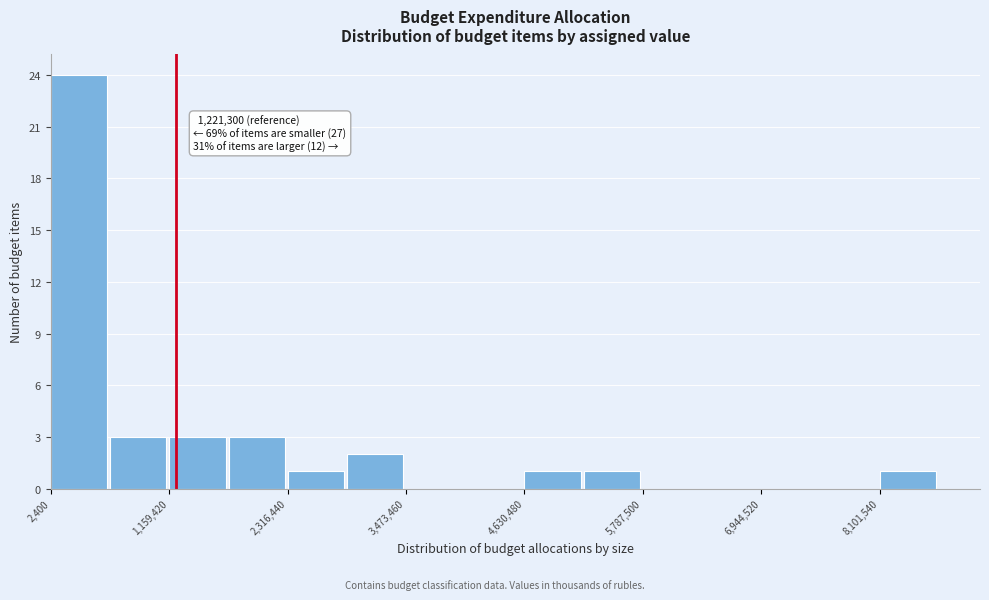

Around what value on the x-axis is the tallest bar? Give the approximate position of its centre, as read against the axis.

200000